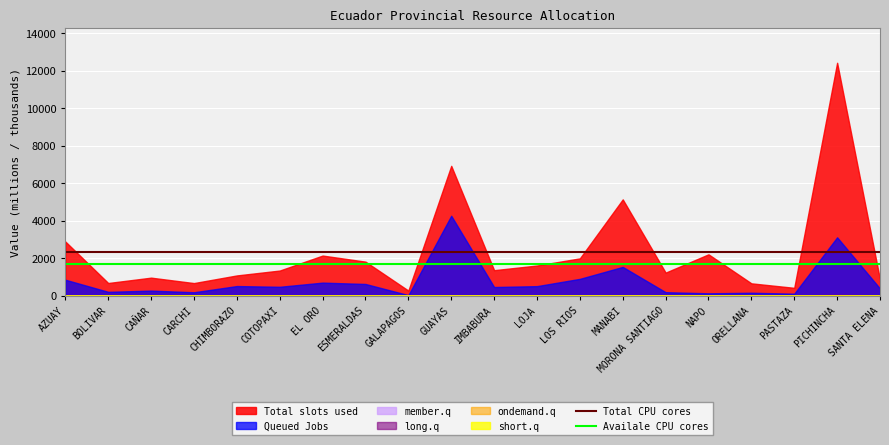

Is it true that Total CPU cores equals 2335.4 at BOLIVAR?

True